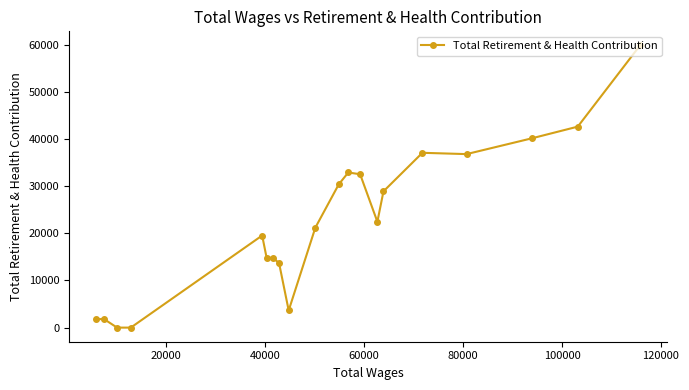

What is the difference between the maximum and minimum values?

59890